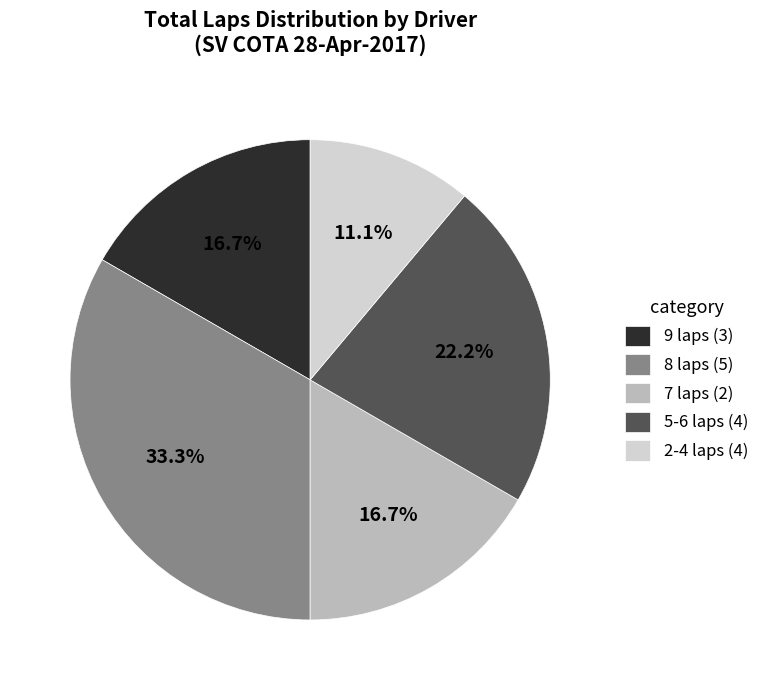

How many slices are in this pie chart?

5